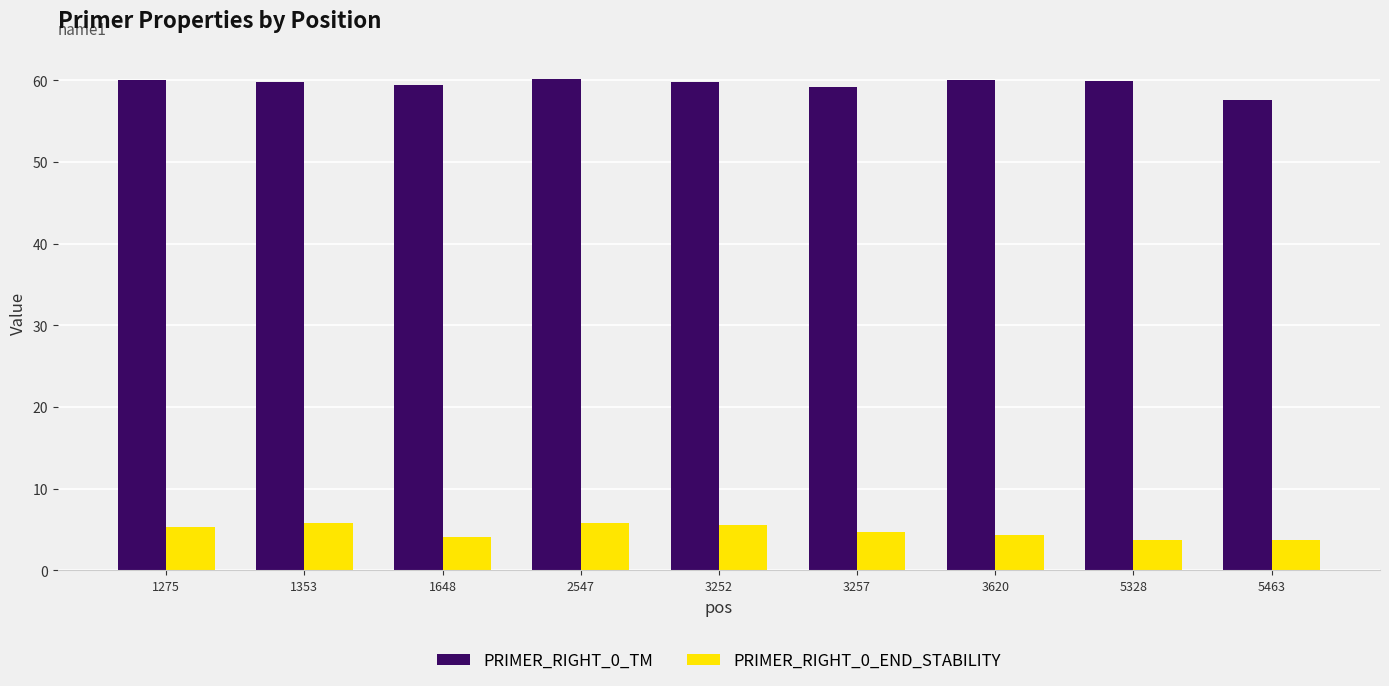

What is the greatest value displayed?

60.1